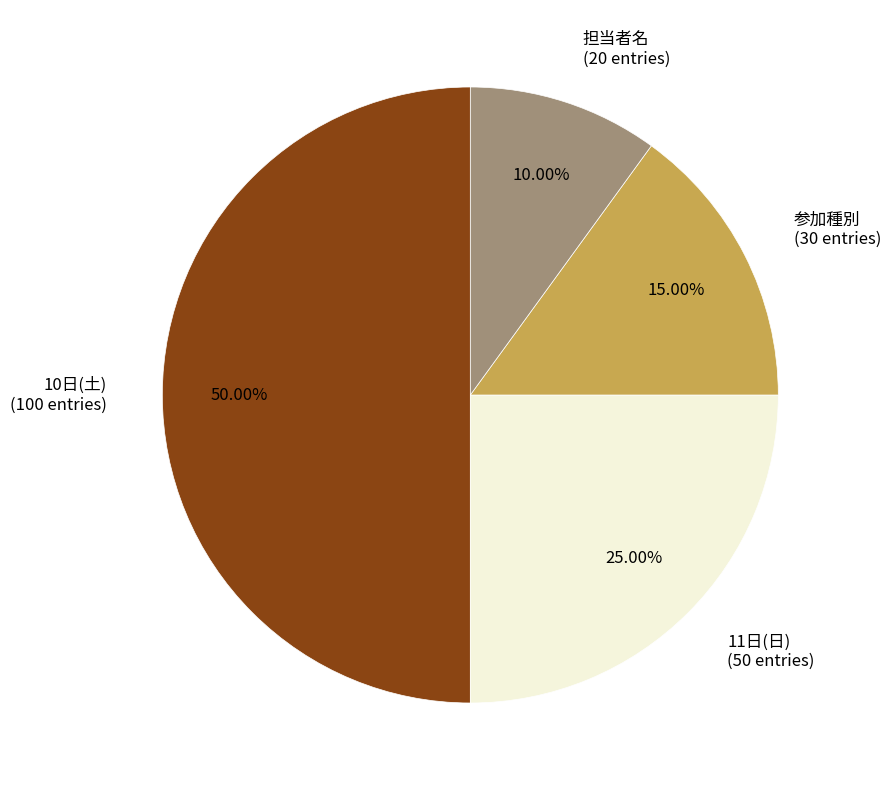

Combined, do 担当者名 and 11日(日) account for over 50%?

No